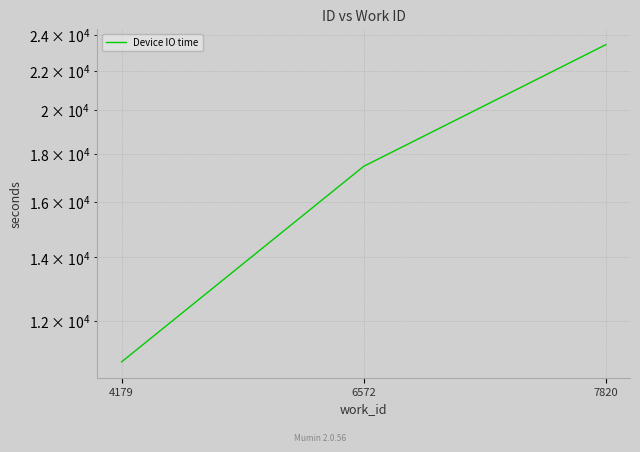

Rank the categories by value from highest to lowest.

7820, 6572, 4179